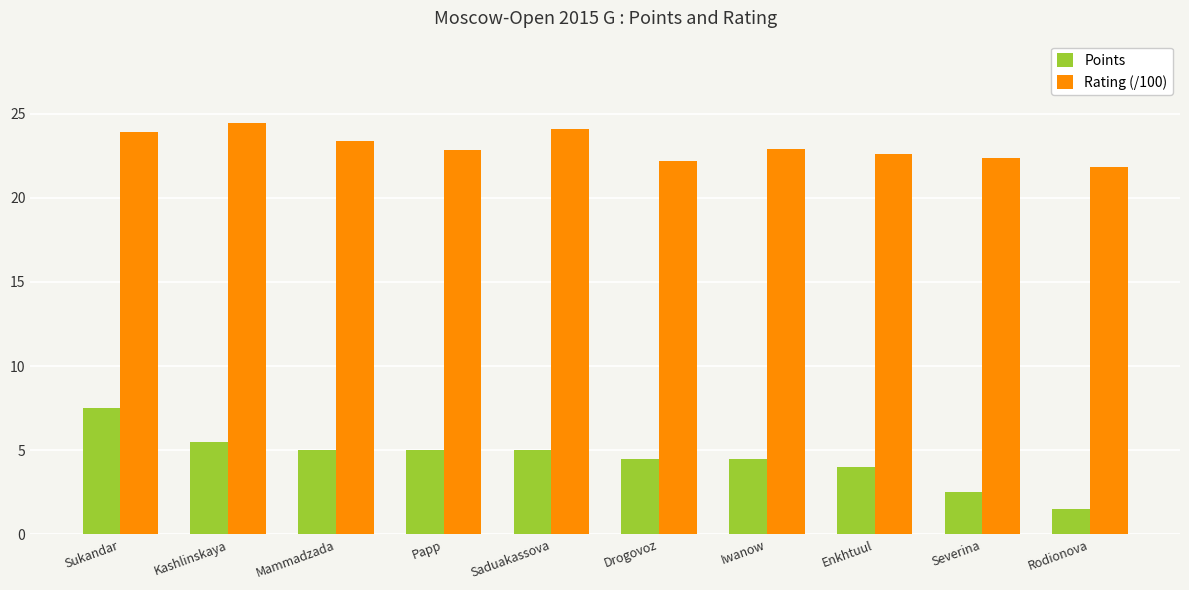

Which category has the highest value across all series?

Kashlinskaya